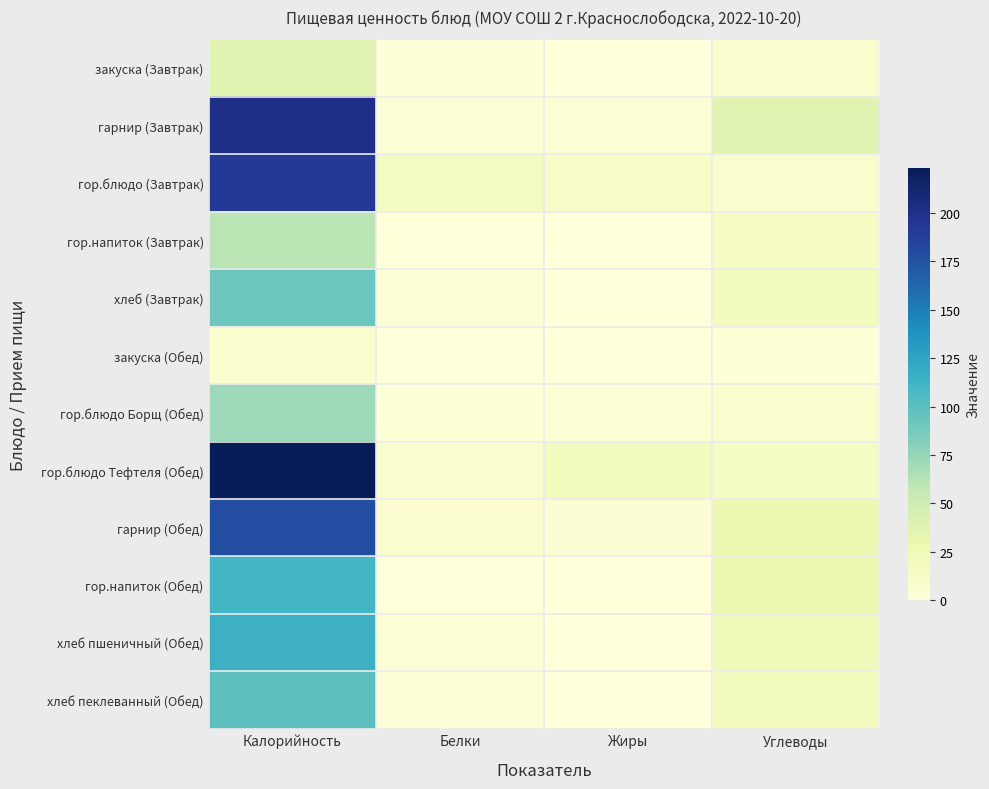

Reading left to right, list all the values displayed in this chart.

закуска (Завтрак): Калорийность=37.0	Белки=1.3	Жиры=0.4	Углеводы=7.7
гарнир (Завтрак): Калорийность=200.0	Белки=3.6	Жиры=4.3	Углеводы=36.7
гор.блюдо (Завтрак): Калорийность=191.4	Белки=16.0	Жиры=12.8	Углеводы=8.0
гор.напиток (Завтрак): Калорийность=60.5	Белки=0.2	Жиры=0.0	Углеводы=15.0
хлеб (Завтрак): Калорийность=91.9	Белки=3.0	Жиры=0.2	Углеводы=19.5
закуска (Обед): Калорийность=7.6	Белки=0.5	Жиры=0.1	Углеводы=1.0
гор.блюдо Борщ (Обед): Калорийность=72.2	Белки=1.5	Жиры=4.0	Углеводы=7.4
гор.блюдо Тефтеля (Обед): Калорийность=223.2	Белки=9.4	Жиры=18.8	Углеводы=14.3
гарнир (Обед): Калорийность=178.2	Белки=6.1	Жиры=4.8	Углеводы=27.8
гор.напиток (Обед): Калорийность=110.3	Белки=0.1	Жиры=0.0	Углеводы=28.2
хлеб пшеничный (Обед): Калорийность=114.8	Белки=3.7	Жиры=0.3	Углеводы=24.3
хлеб пеклеванный (Обед): Калорийность=98.9	Белки=3.2	Жиры=0.4	Углеводы=20.6